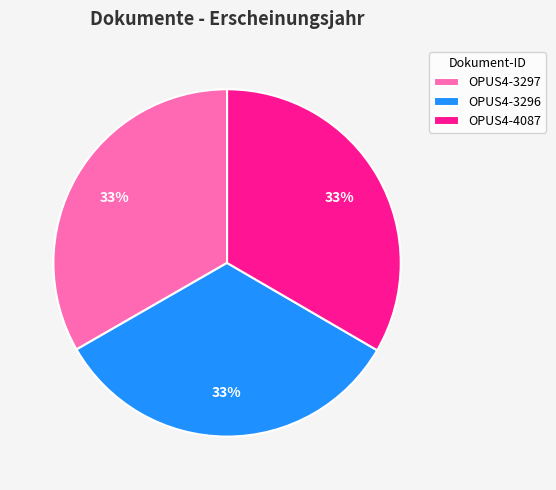

What percentage is the OPUS4-3296 slice, to the nearest percent?

33%